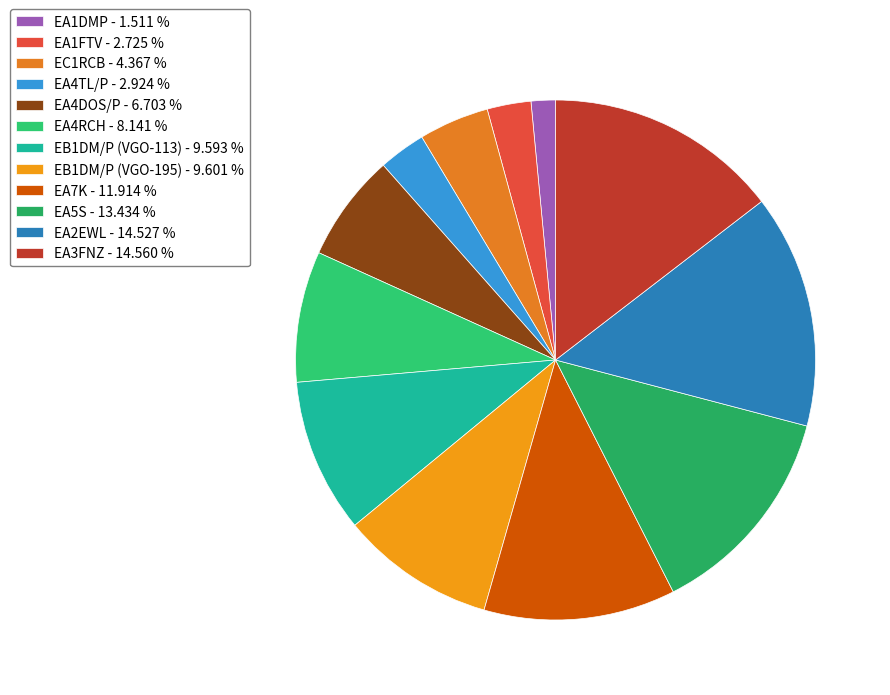

What percentage do EA4TL/P and EC1RCB together represent?

7.3%